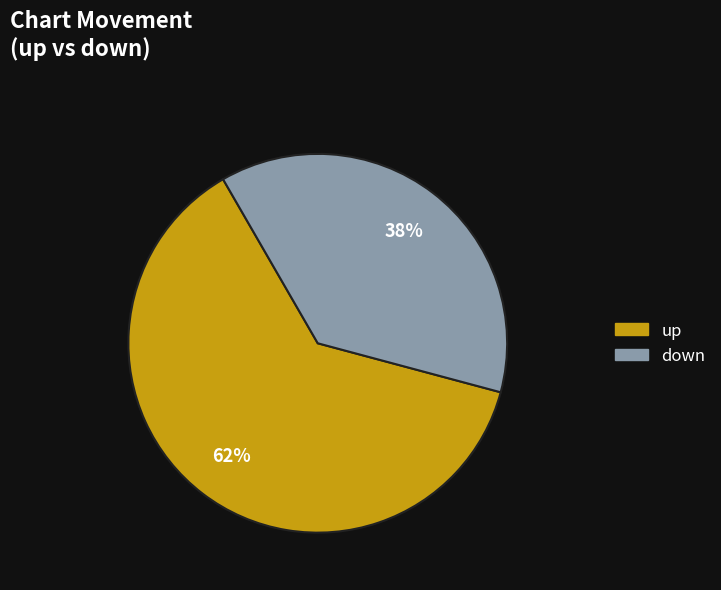

Is there a majority slice in this chart?

Yes